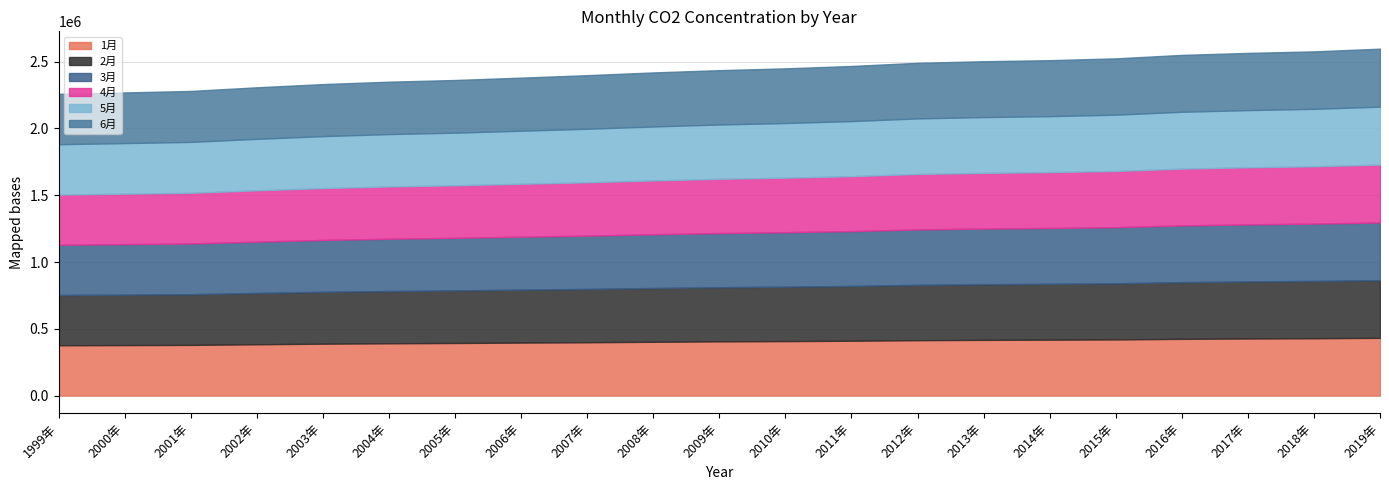

Where is 3月 nearest to the value 404221?

2009年